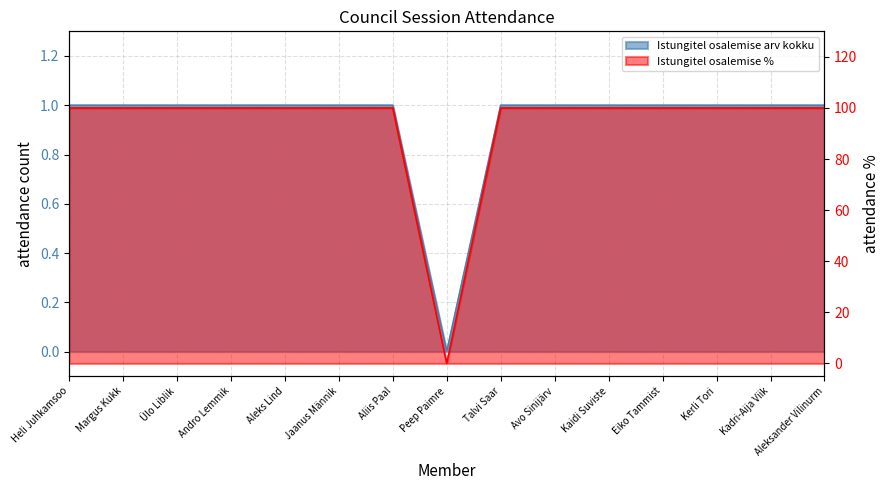

At which label does Istungitel osalemise arv kokku reach its minimum?

Peep Paimre